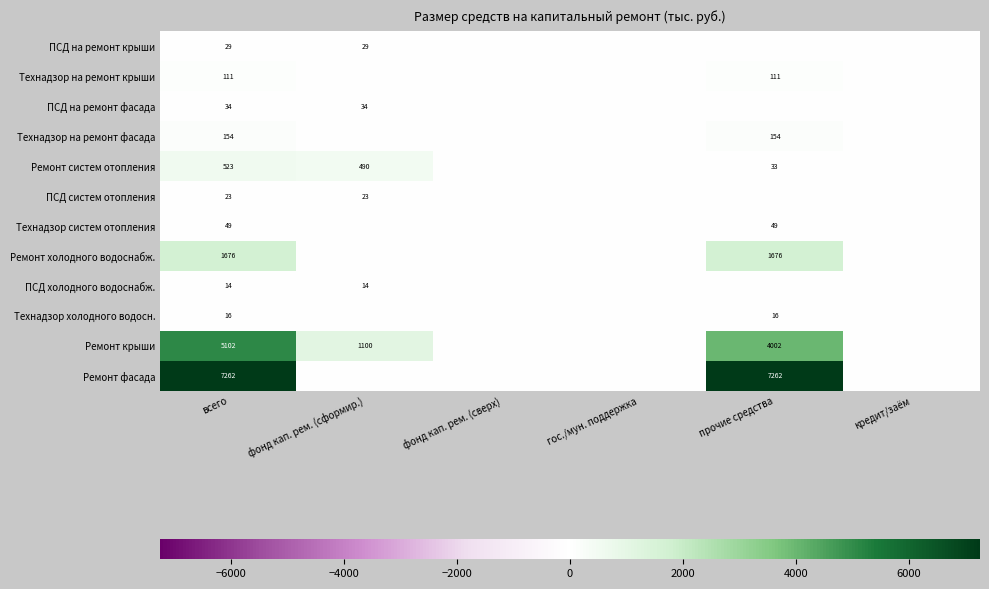

What is the spread (max minus min) of values at всего?

7248